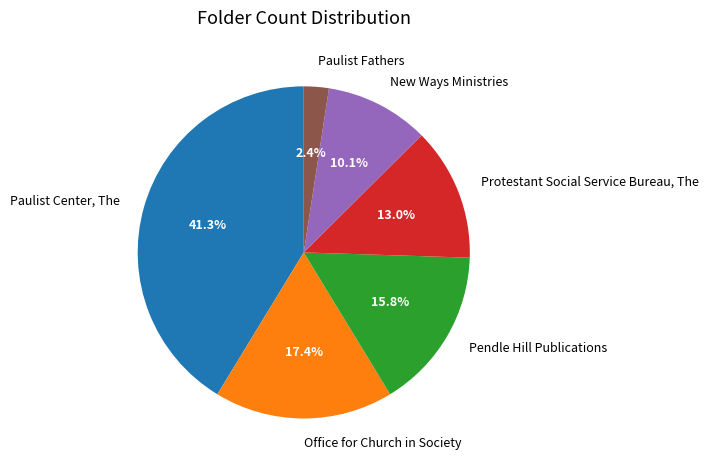

What is the smallest slice in the pie chart?

Paulist Fathers